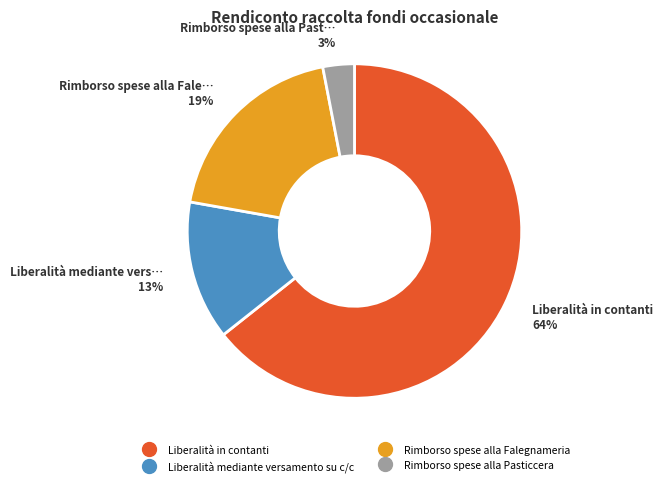

Rank the categories by value from lowest to highest.

Rimborso spese alla Pasticcera, Liberalità mediante versamento su c/c, Rimborso spese alla Falegnameria, Liberalità in contanti